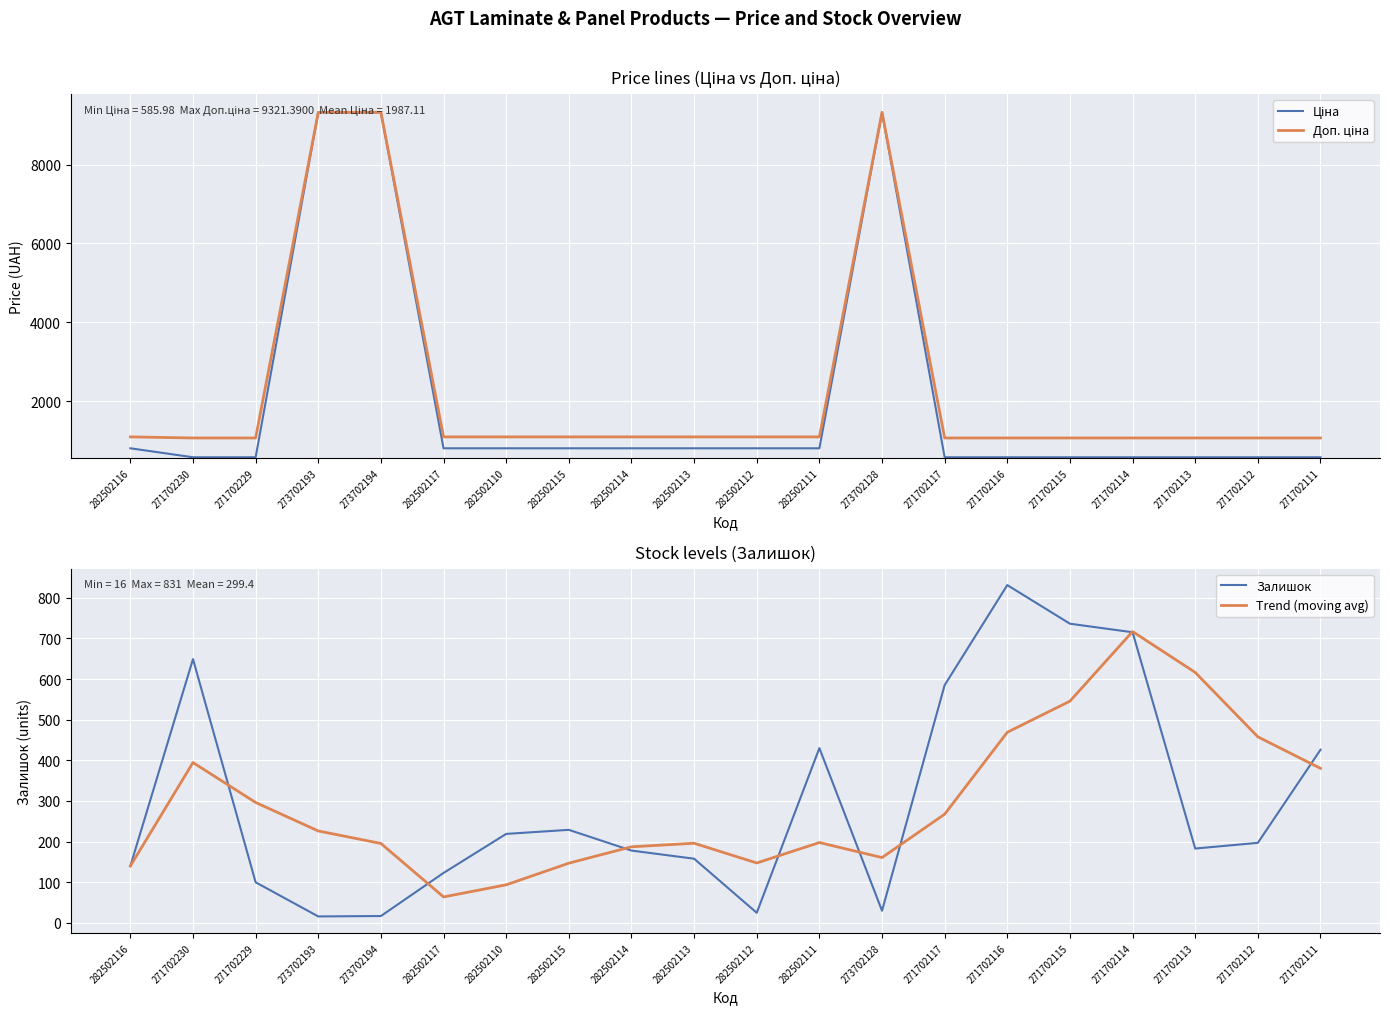

True or false: Залишок and Ціна cross at least once.

True